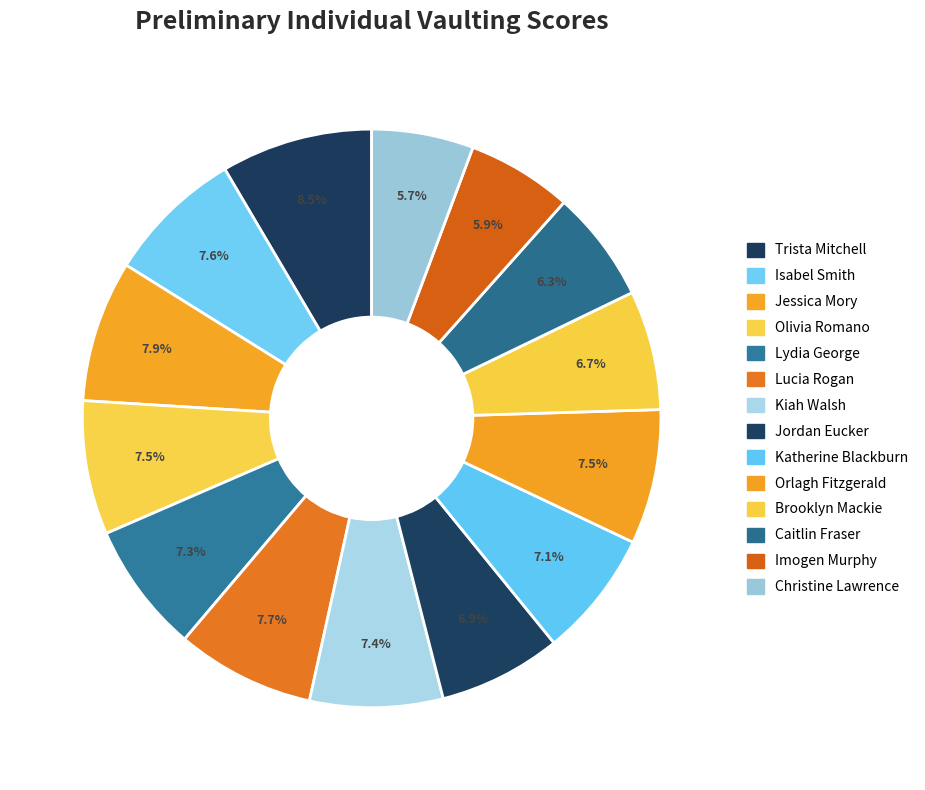

Count the number of slices in the pie.

14